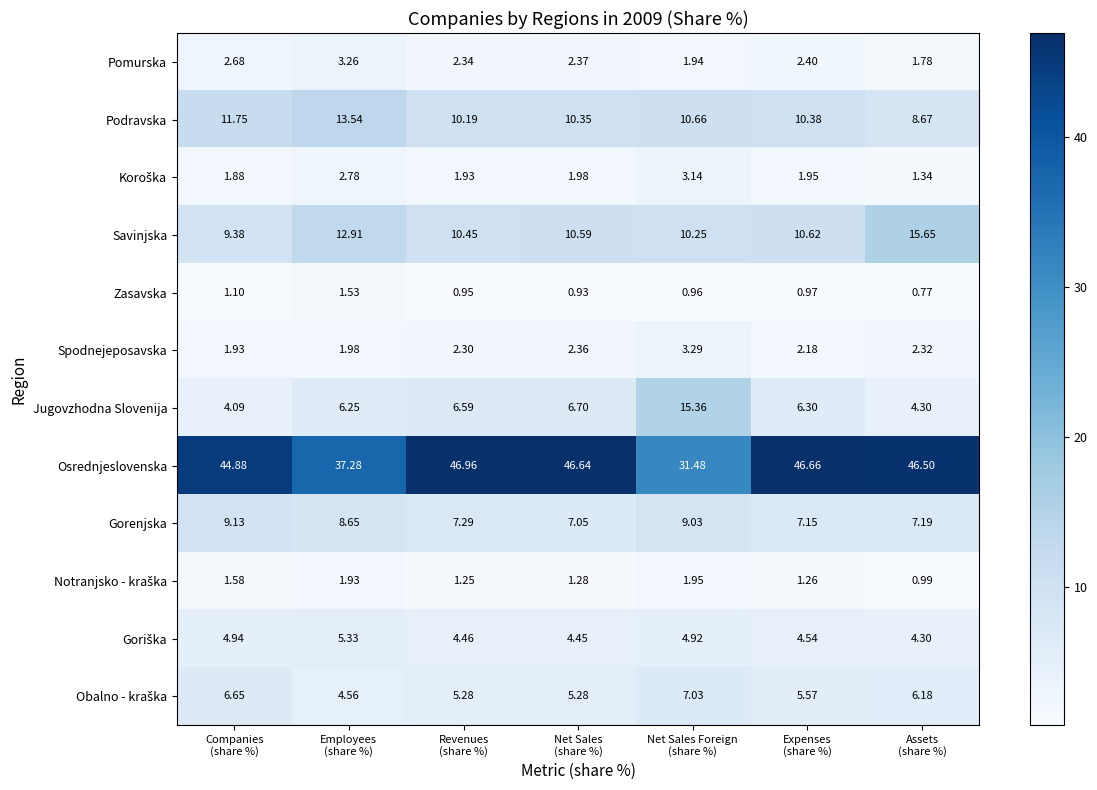

What is the total value across all series at Net Sales Foreign
(share %)?

100.0